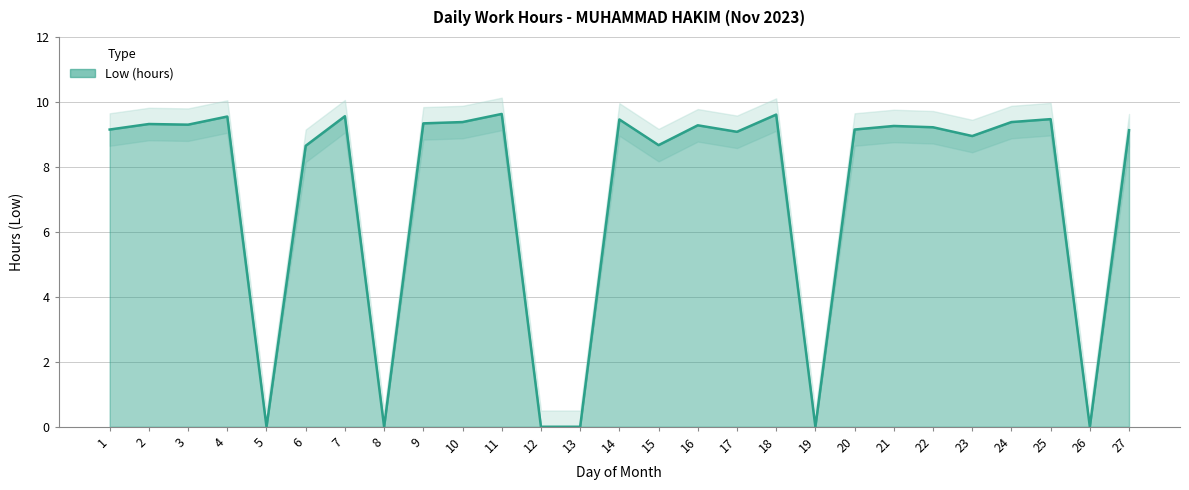

Where is the data nearest to the value 4?

5